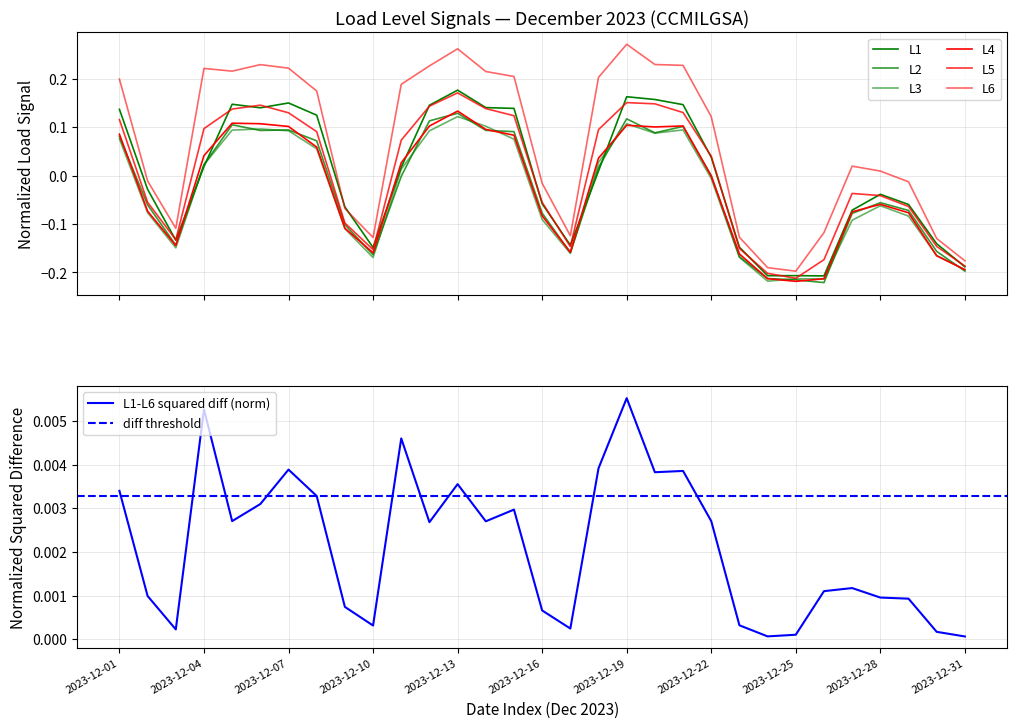

At which category is the sum across all series the highest?

2023-12-13